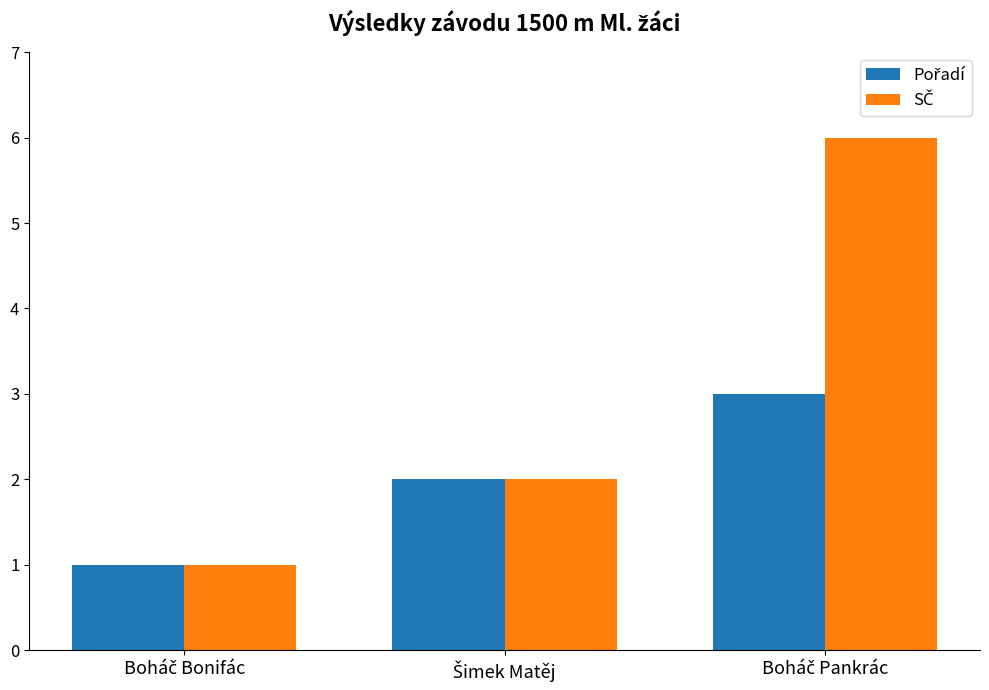

Count the number of categories in the chart.

3